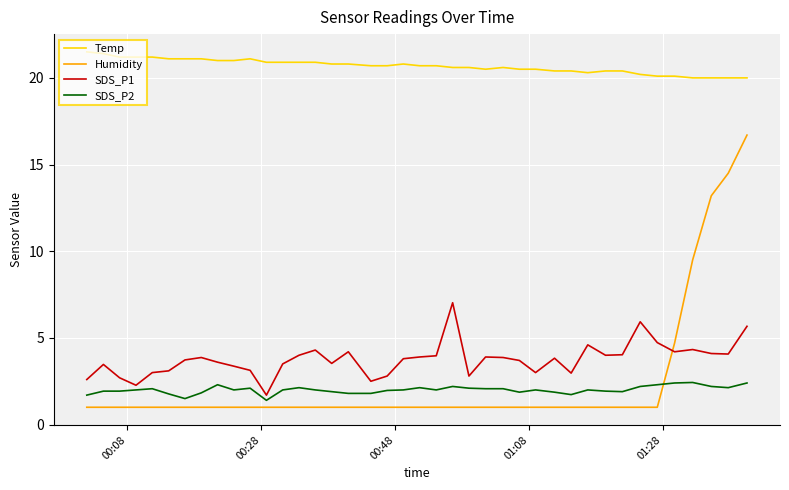

Which series has the largest range (max minus min)?

Humidity